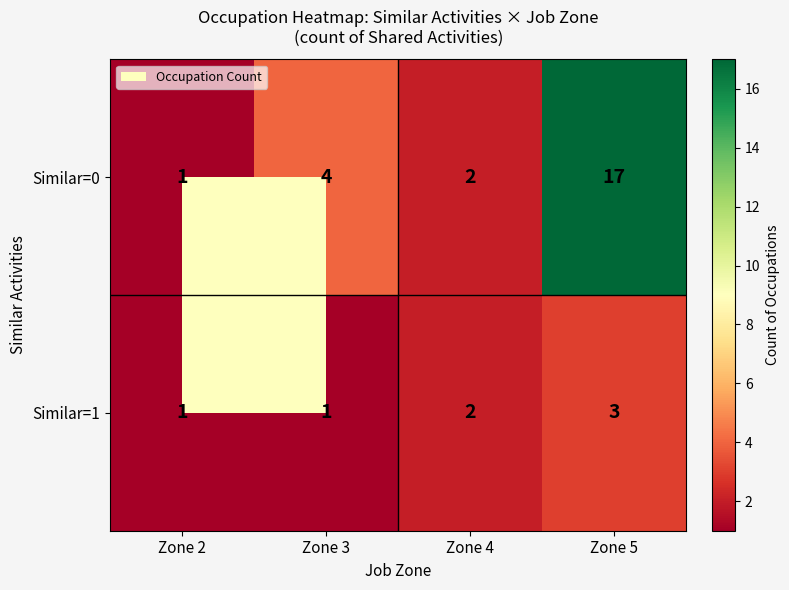

Where is Similar=1 nearest to the value 2?

Zone 4